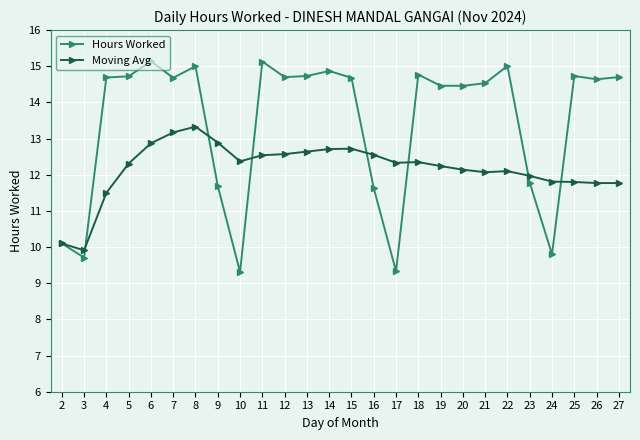

Which series has the widest spread of values?

Hours Worked